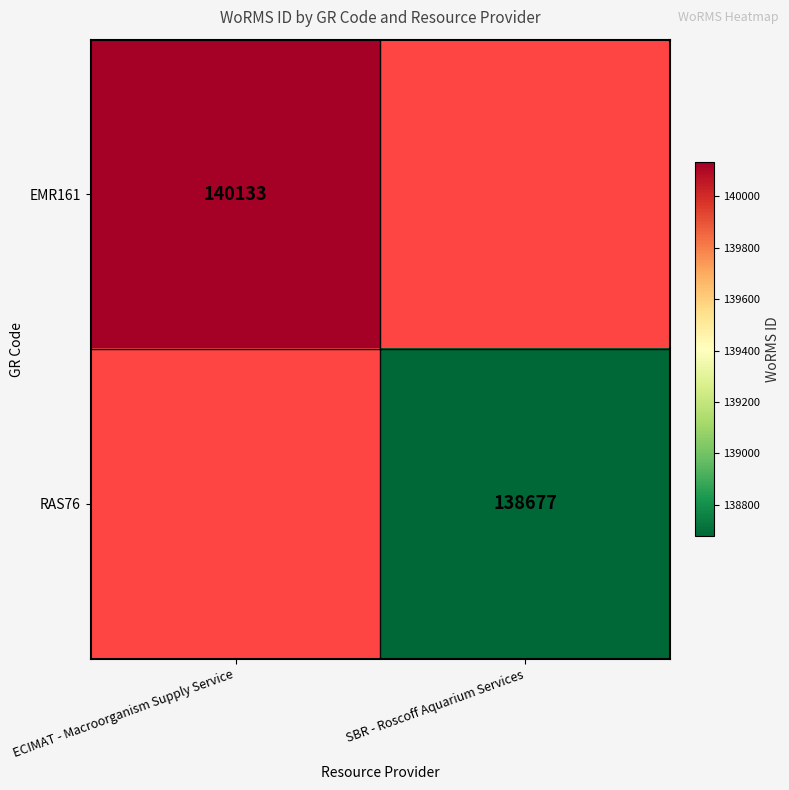

Is the value of RAS76 at SBR - Roscoff Aquarium Services greater than the value of EMR161 at ECIMAT - Macroorganism Supply Service?

No